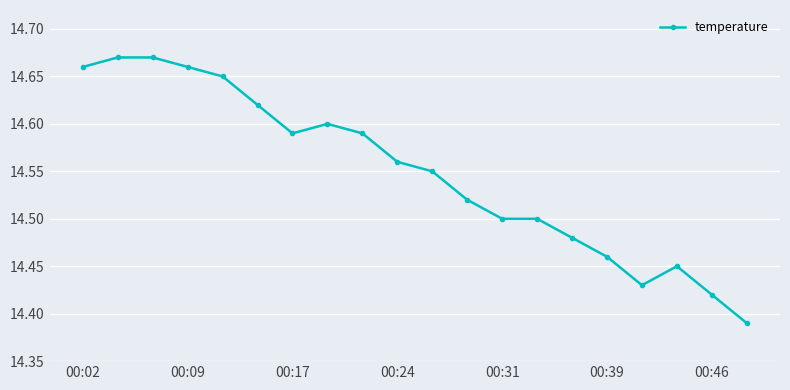

True or false: the data has more than 0 interior local peaks.

True